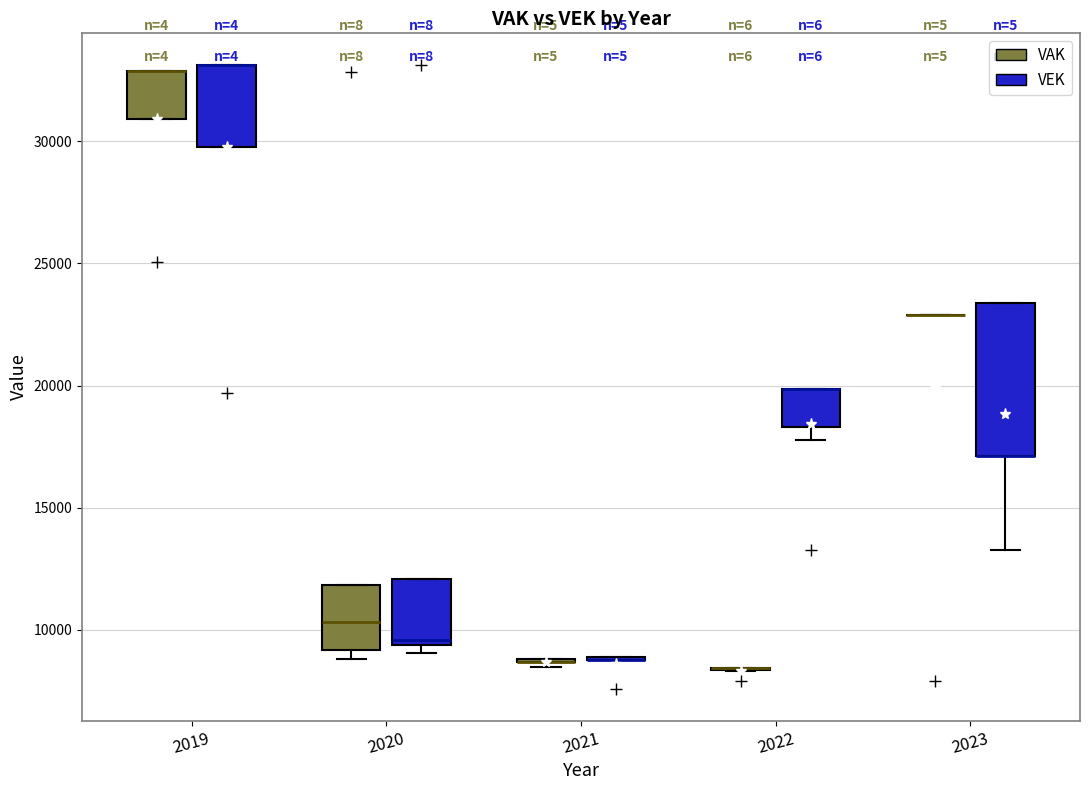

Which box is the tallest, from its lower edge to its upper edge?

2023 (VEK)